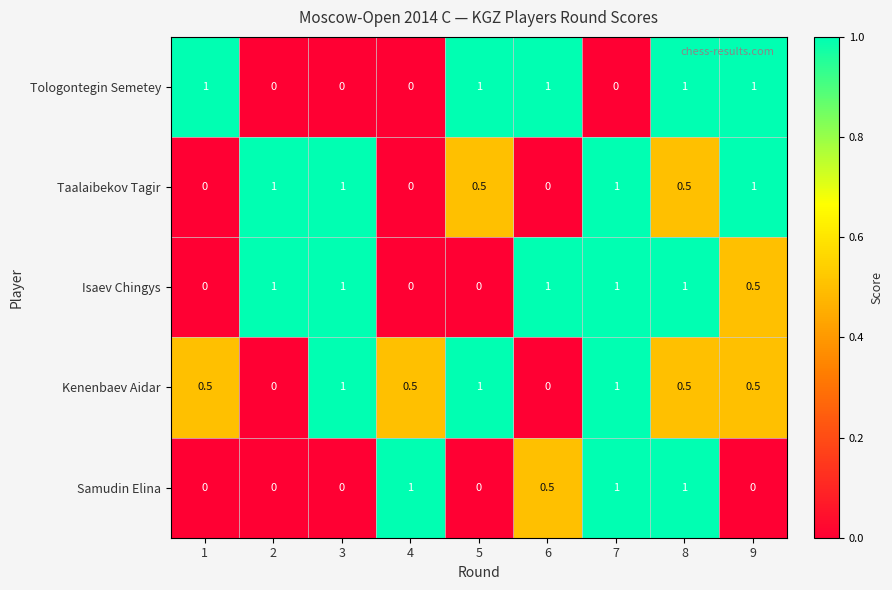

True or false: Kenenbaev Aidar has a value of 0.5 at 1.

True